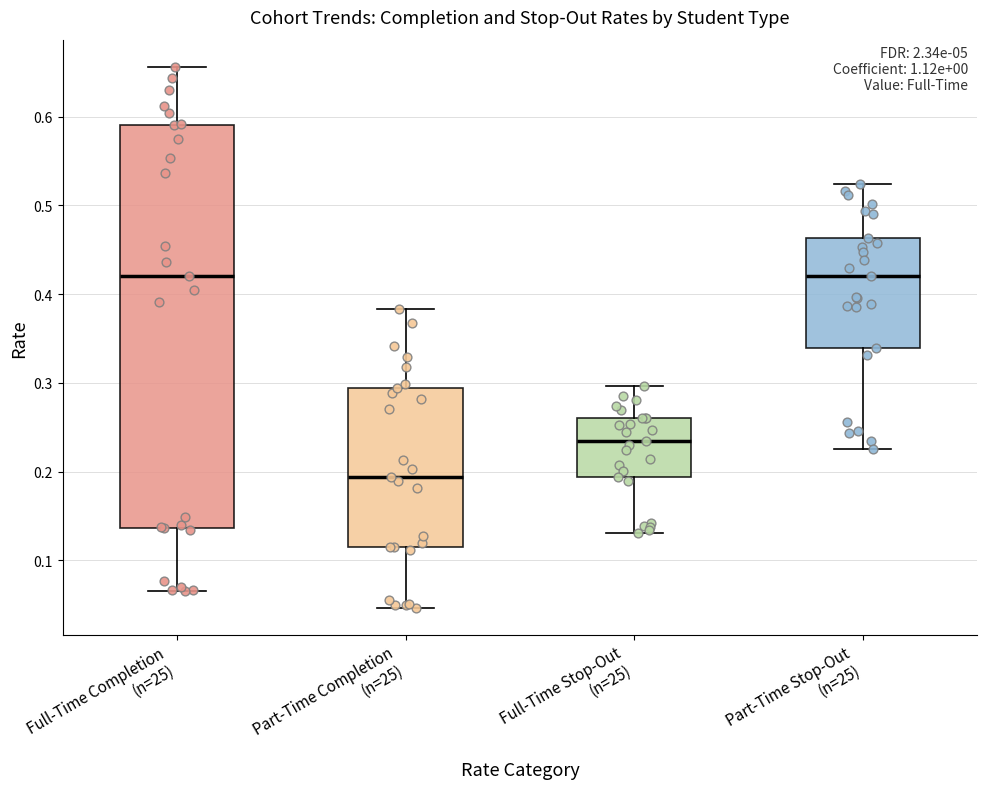

Reading left to right, transcribe this box plot: for each box, give where its median line is, the range the box spans, and where its two whiskers end, as read against the y-axis. The values are not printed on the chart, so give them approximately, as read against the axis.

Full-Time Completion (n=25): median 0.42, box 0.14 to 0.59, whiskers 0.07 to 0.66
Part-Time Completion (n=25): median 0.19, box 0.12 to 0.29, whiskers 0.05 to 0.38
Full-Time Stop-Out (n=25): median 0.24, box 0.19 to 0.26, whiskers 0.13 to 0.30
Part-Time Stop-Out (n=25): median 0.42, box 0.34 to 0.46, whiskers 0.23 to 0.52